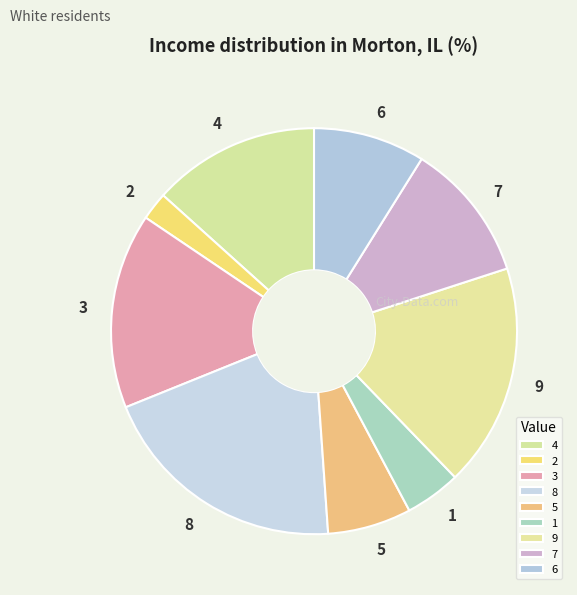

Which category has the smallest portion of the pie?

2